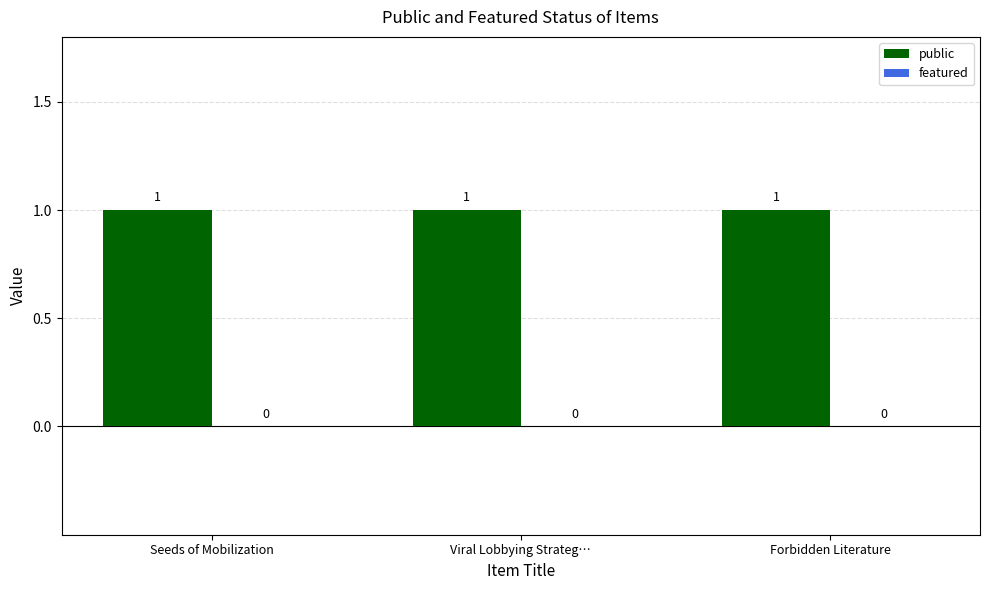

At which label does public reach its peak?

Seeds of Mobilization